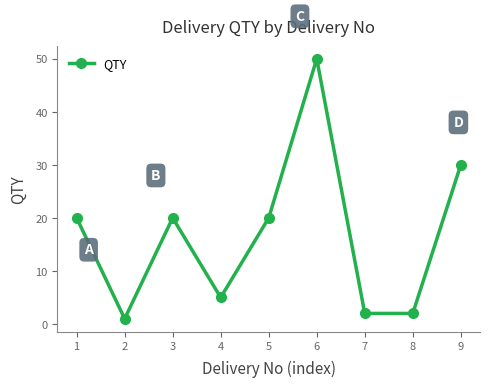

The chart shows a value of 5 at 4. True or false?

True